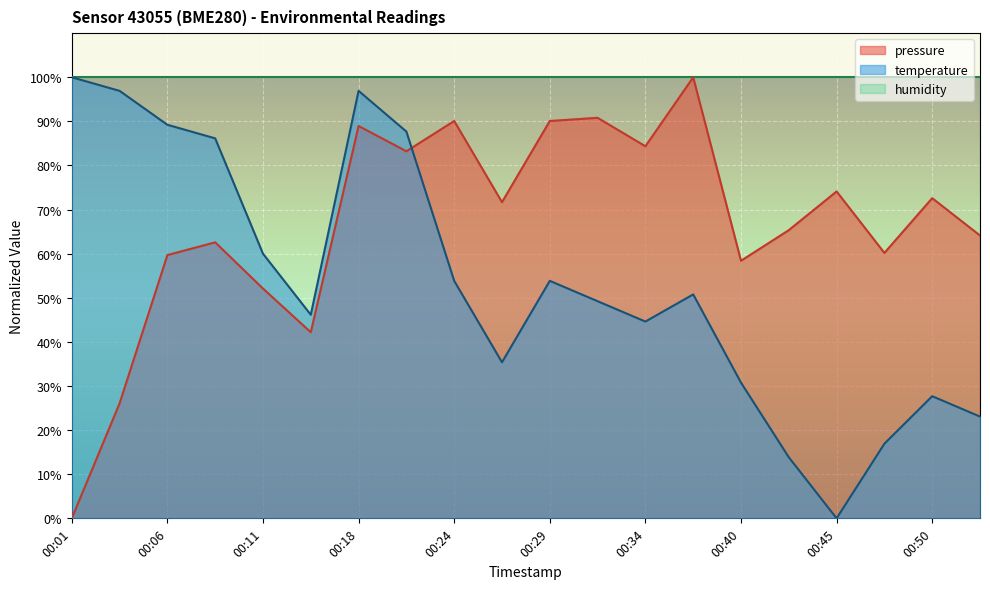

What is the value of the pressure point at the 4th from the left?

62.6